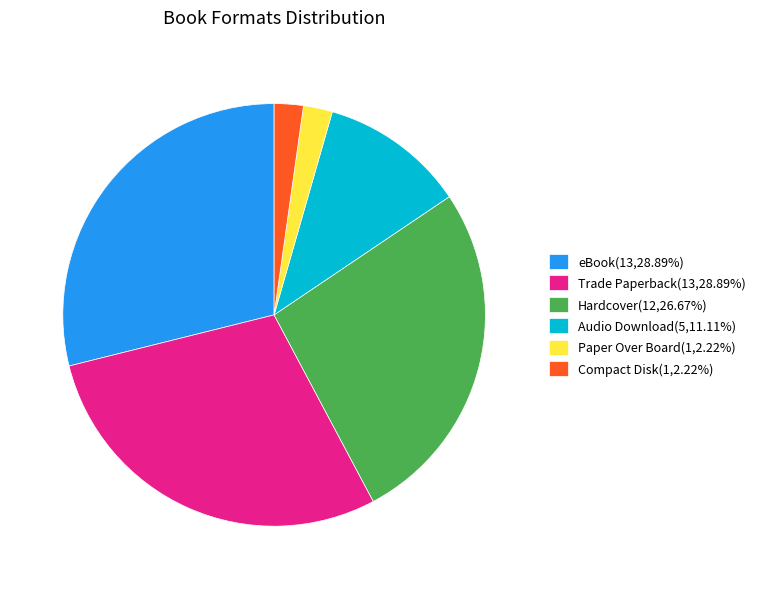

What is the ratio of the value at Hardcover(12,26.67%) to the value at Audio Download(5,11.11%)?

2.4